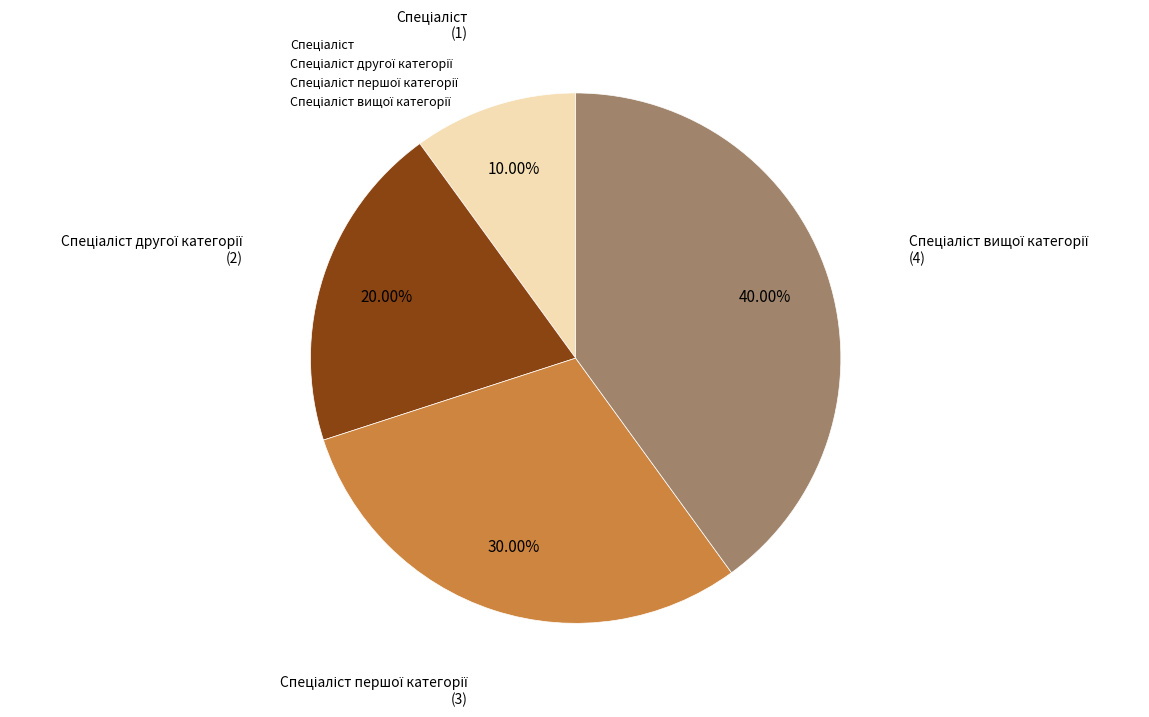

Is there any slice that represents more than half of the pie?

No